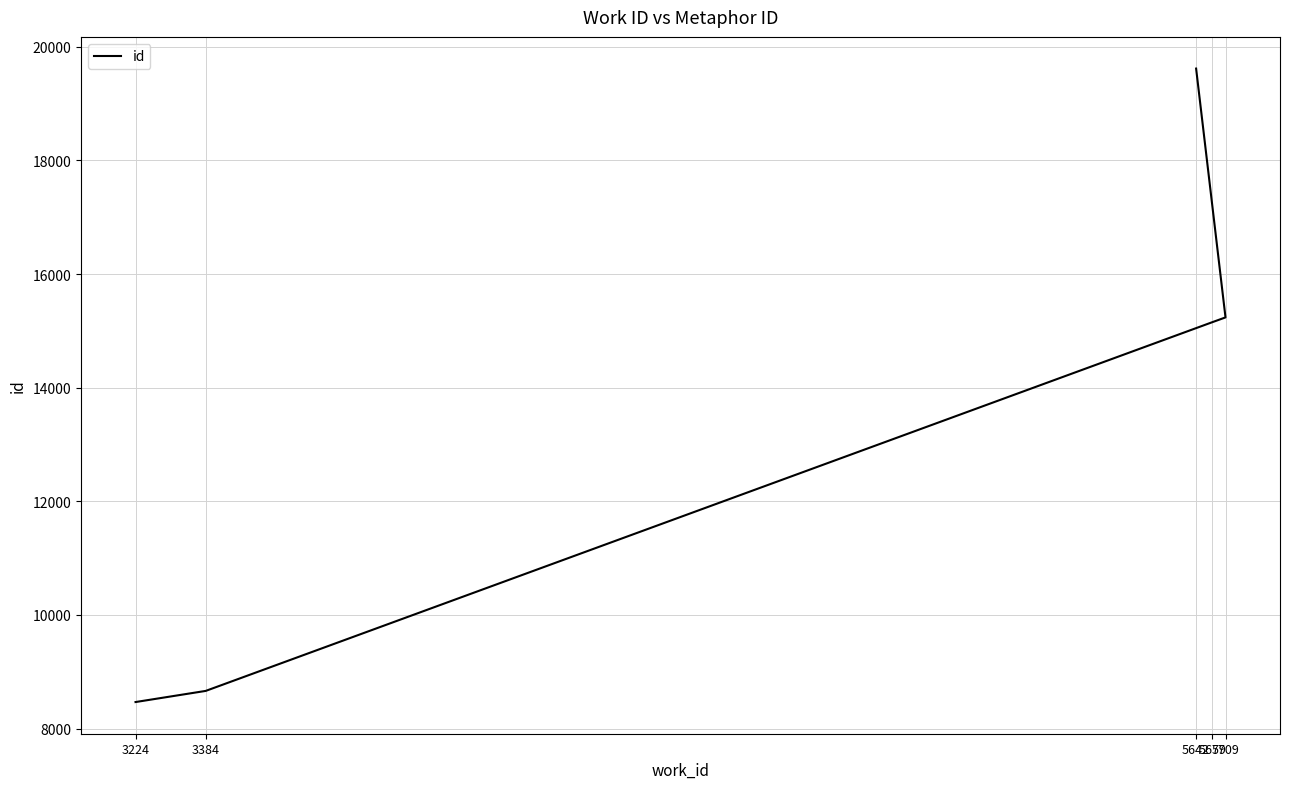

What is the ratio of the value at 5642 to the value at 5709?

1.3